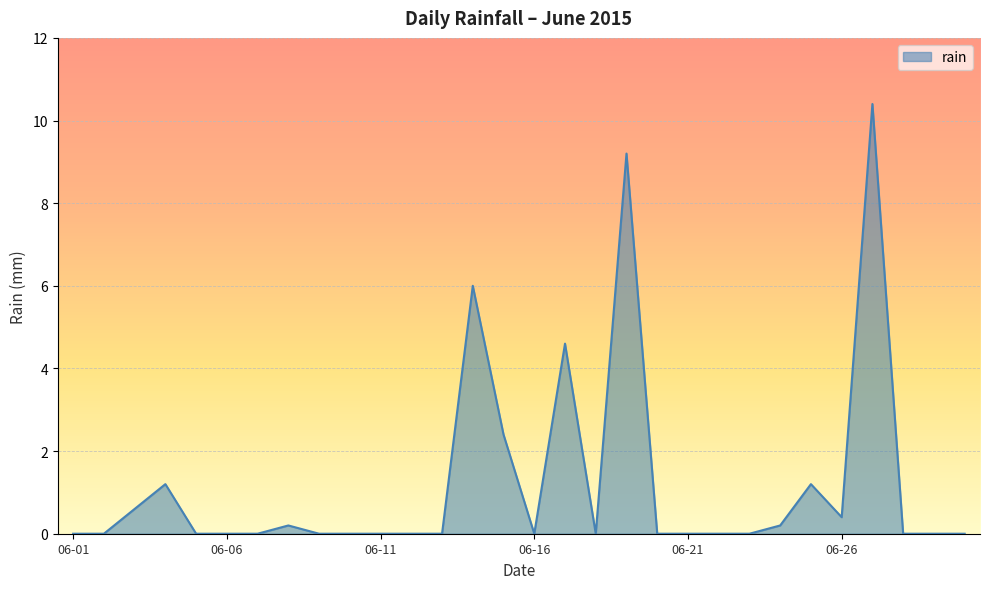

Count the number of data series in this chart.

1